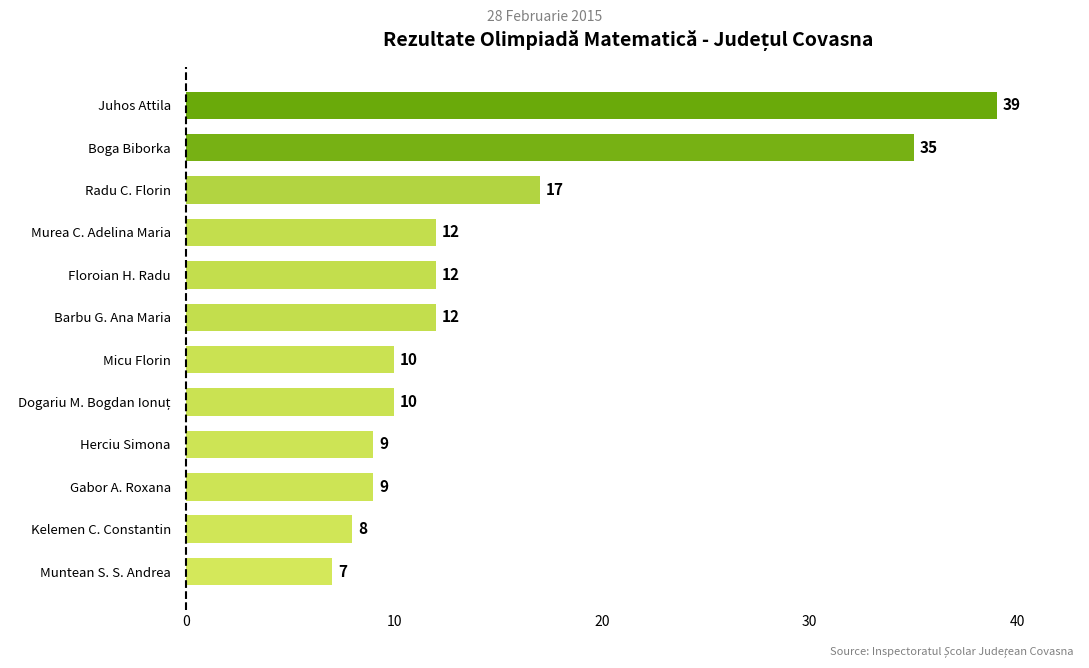

Reading bottom to top, list all the values displayed in this chart.

7	8	9	9	10	10	12	12	12	17	35	39